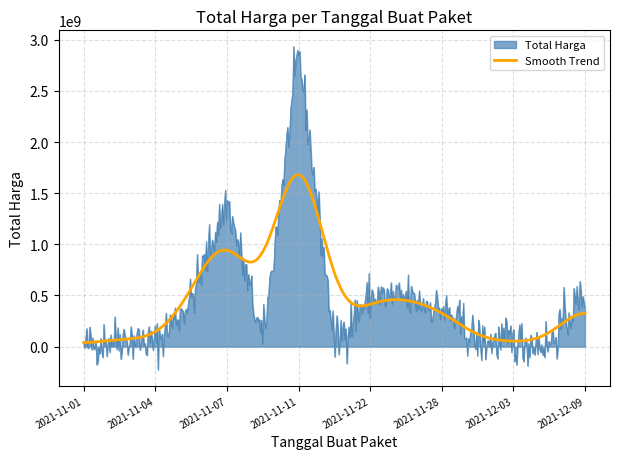

How many distinct data groups are displayed?

2